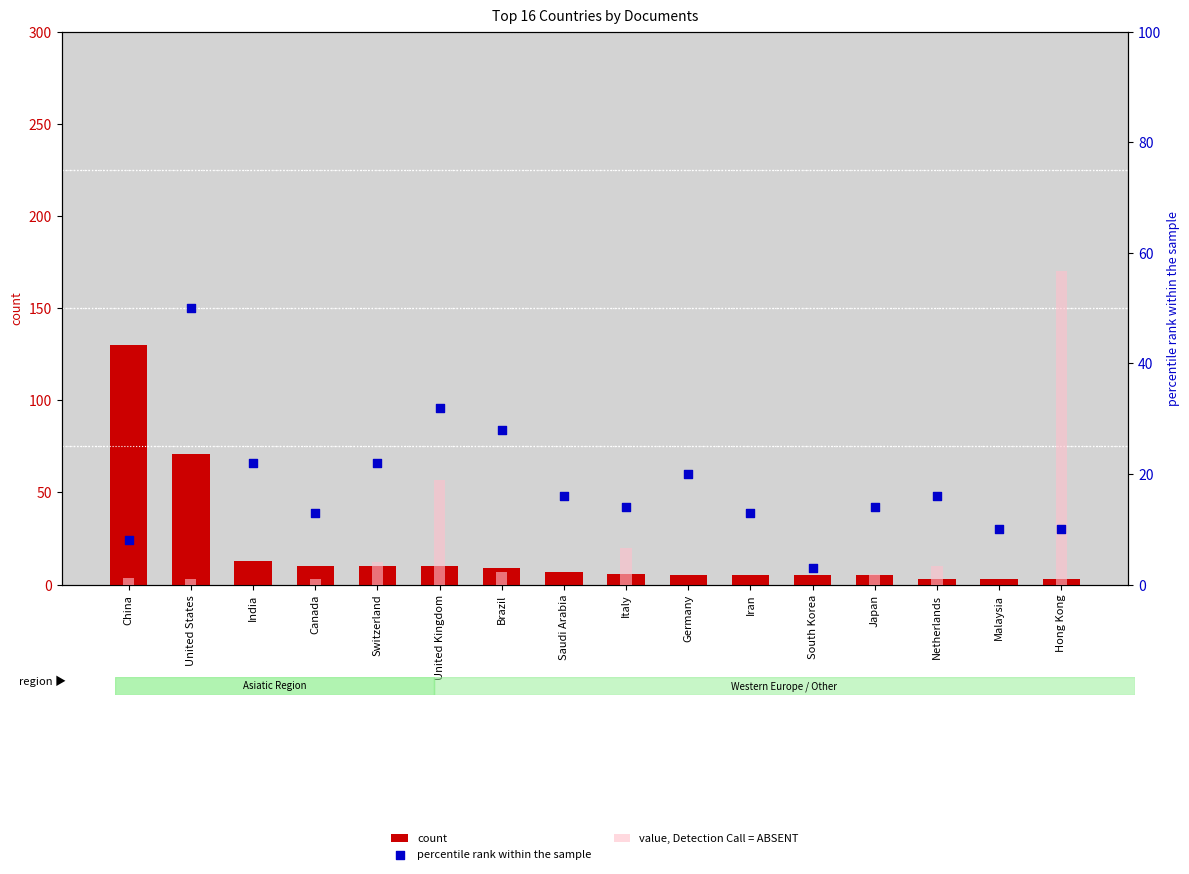

Which series contains the highest Y value?

count